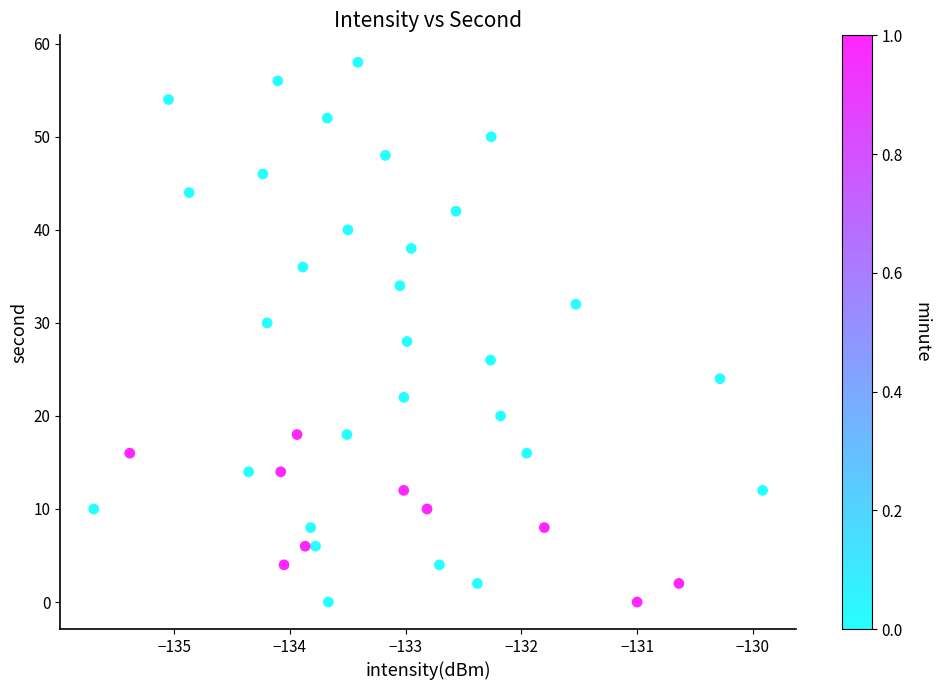

What is the range of Y values (max minus min)?

58